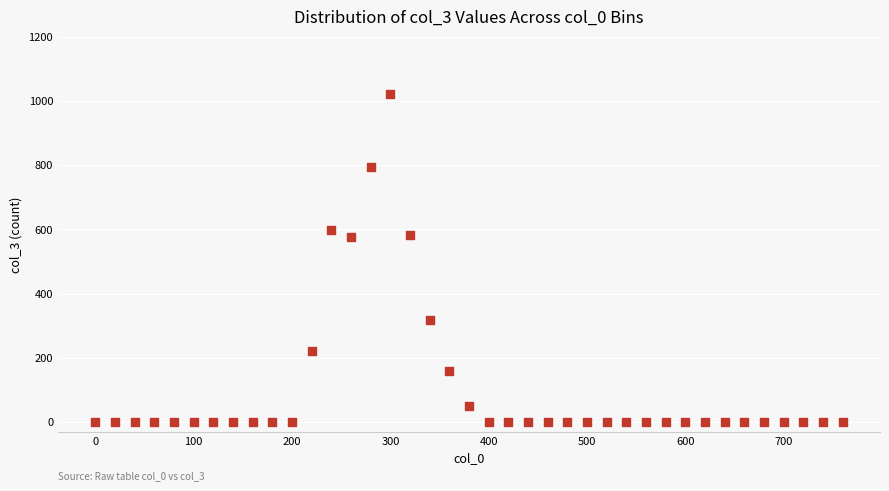

What is the range of Y values (max minus min)?

1021